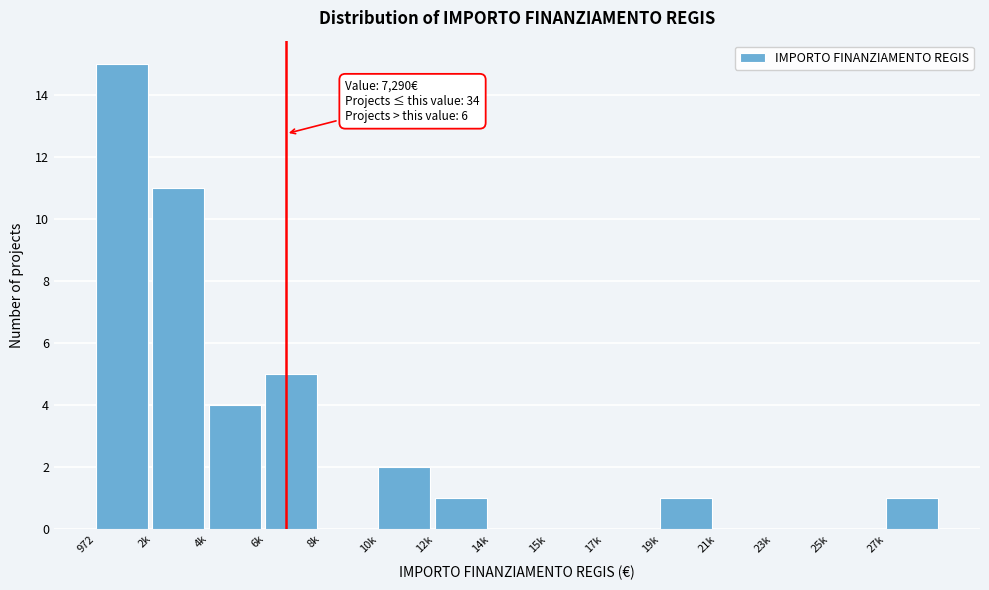

Reading left to right, list all the values displayed in this chart.

972=15	2k=11	4k=4	6k=5	8k=0	10k=2	12k=1	14k=0	15k=0	17k=0	19k=1	21k=0	23k=0	25k=0	27k=1